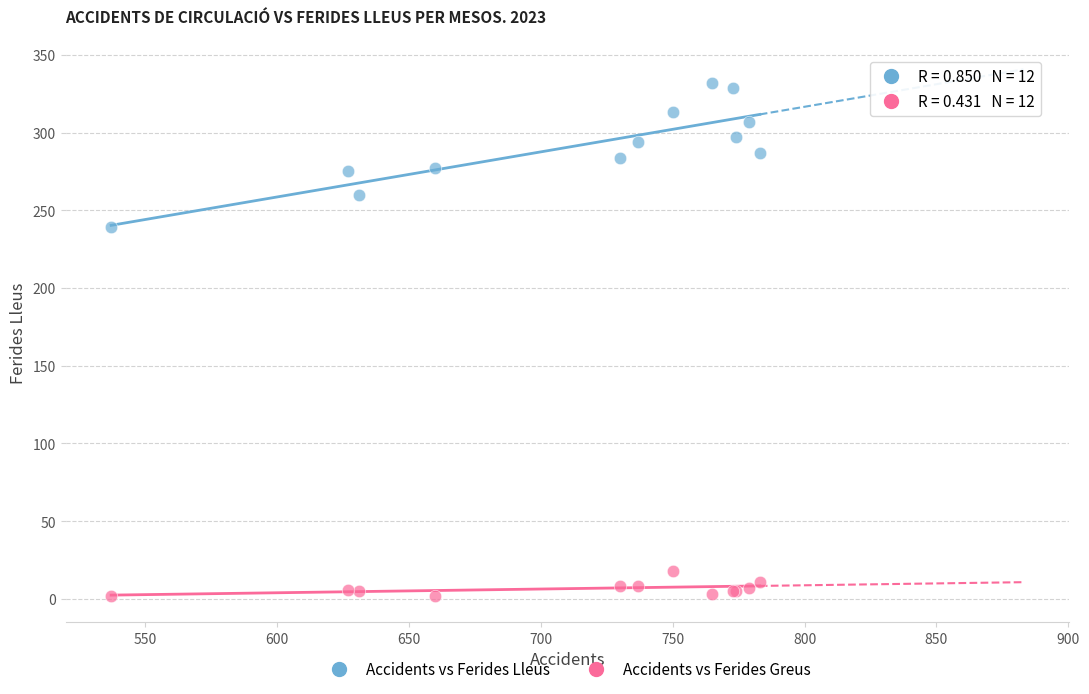

What are all the series names shown in the legend?

Accidents vs Ferides Lleus, Accidents vs Ferides Greus